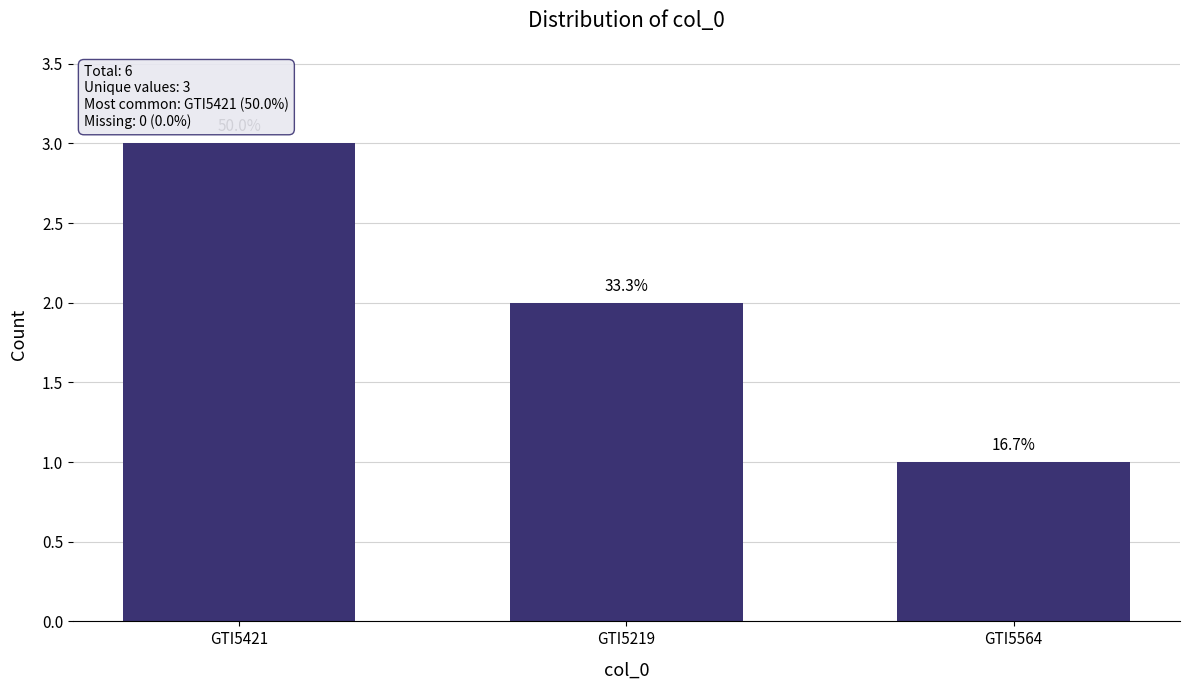

What is the maximum value shown in the chart?

3